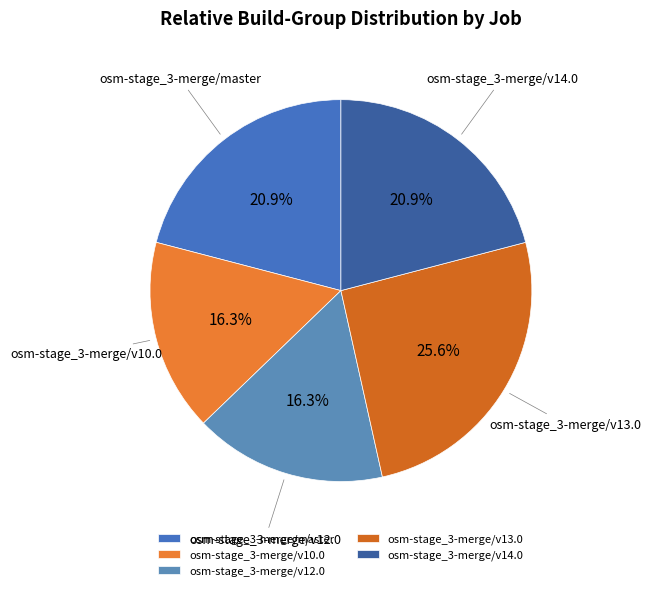

Is it true that osm-stage_3-merge/v13.0 is 26% of the pie?

True